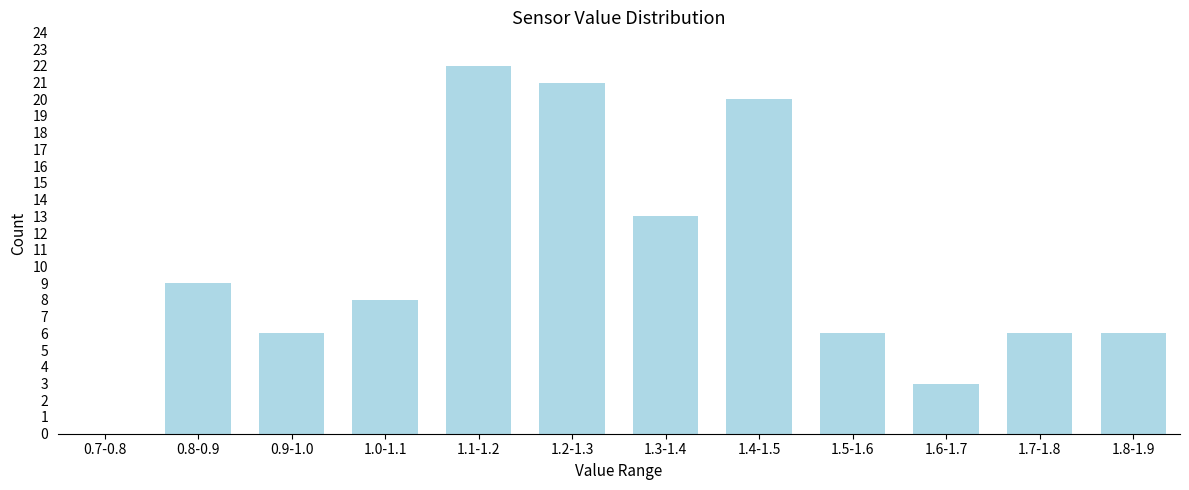

Approximately how many times larger is the value at 0.9-1.0 compared to 0.8-0.9?

0.7